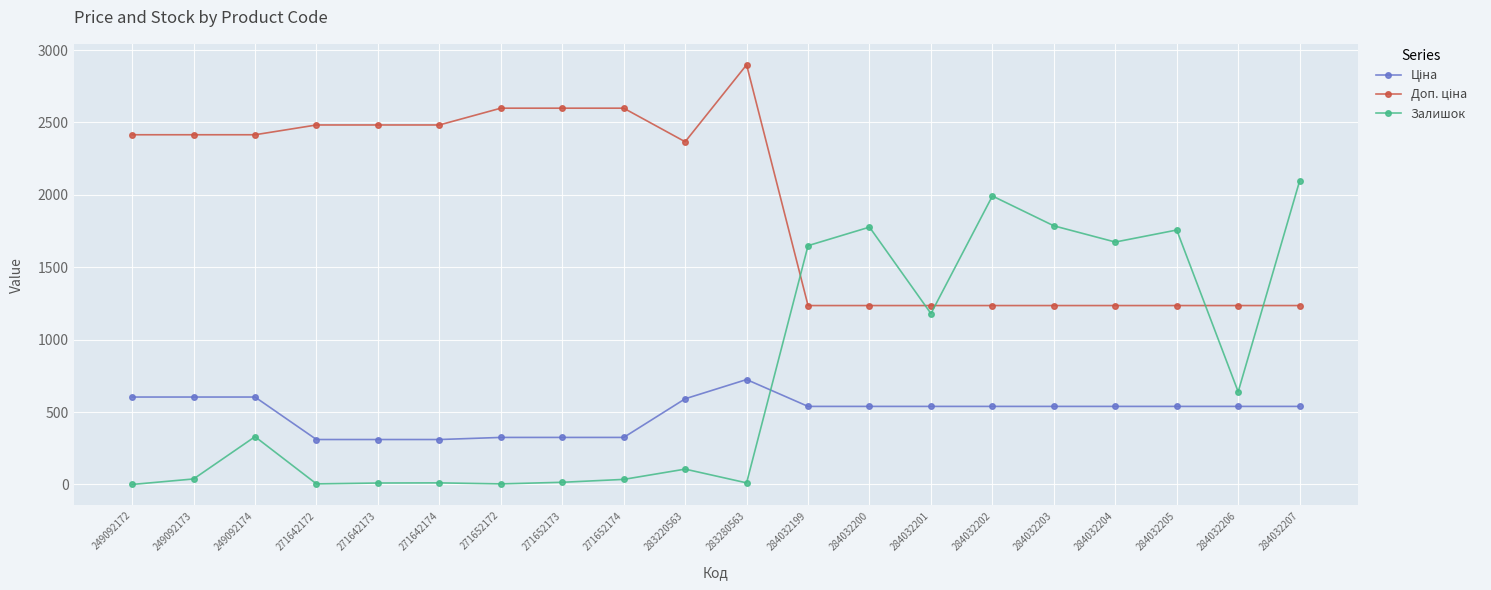

Where is Залишок nearest to the value 1048?

284032201